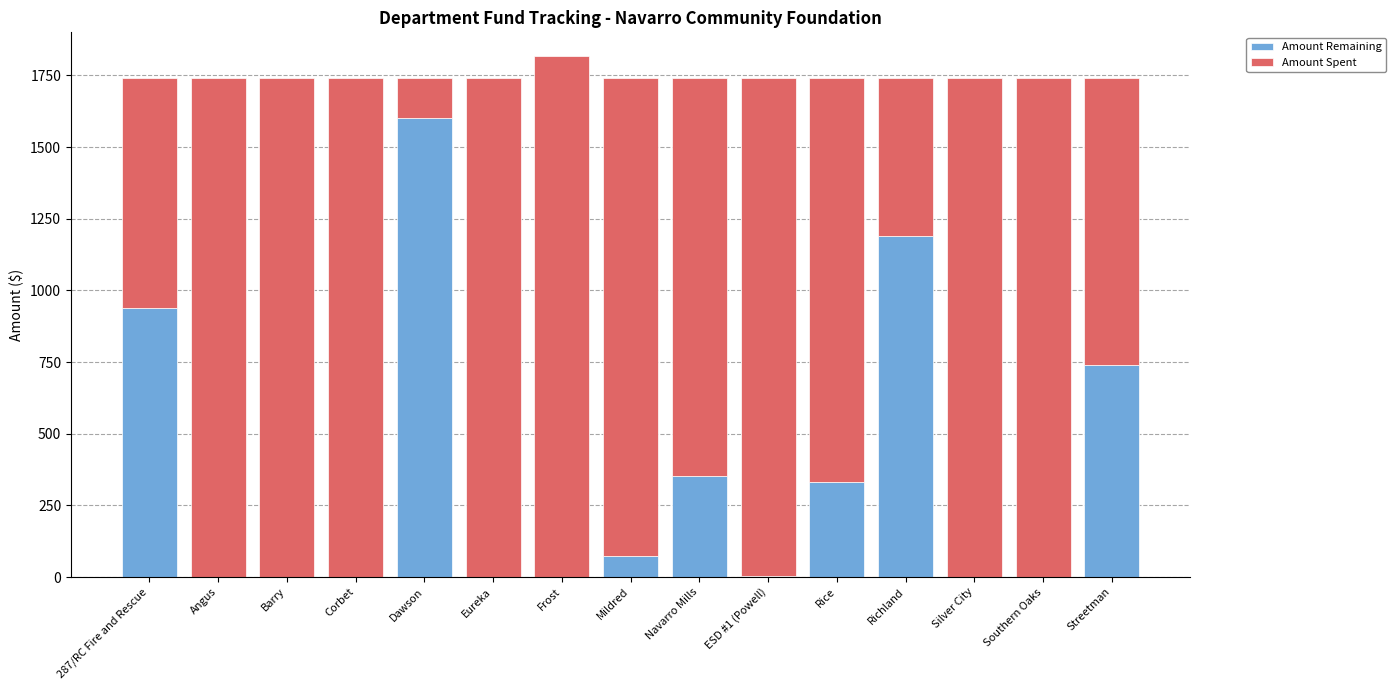

The value of Amount Remaining at Streetman is 739.0. True or false?

True